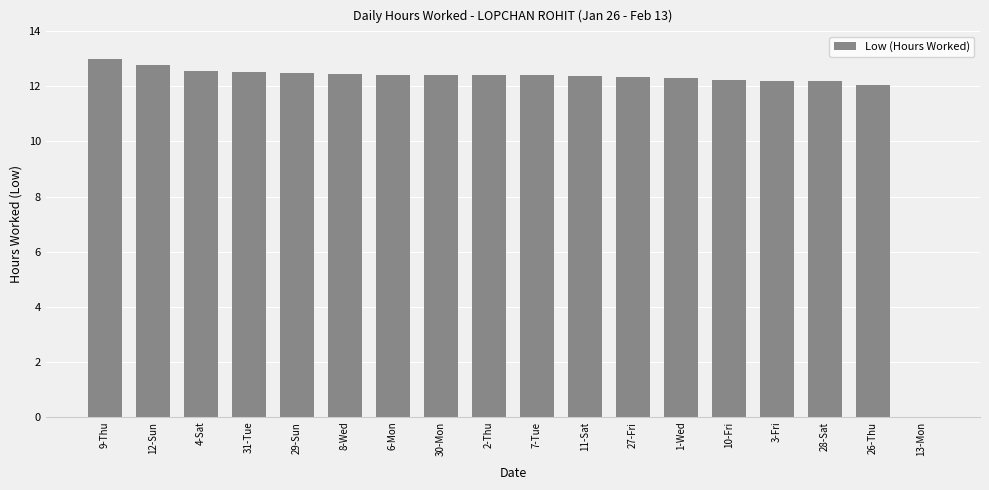

Are the bars horizontal?

No